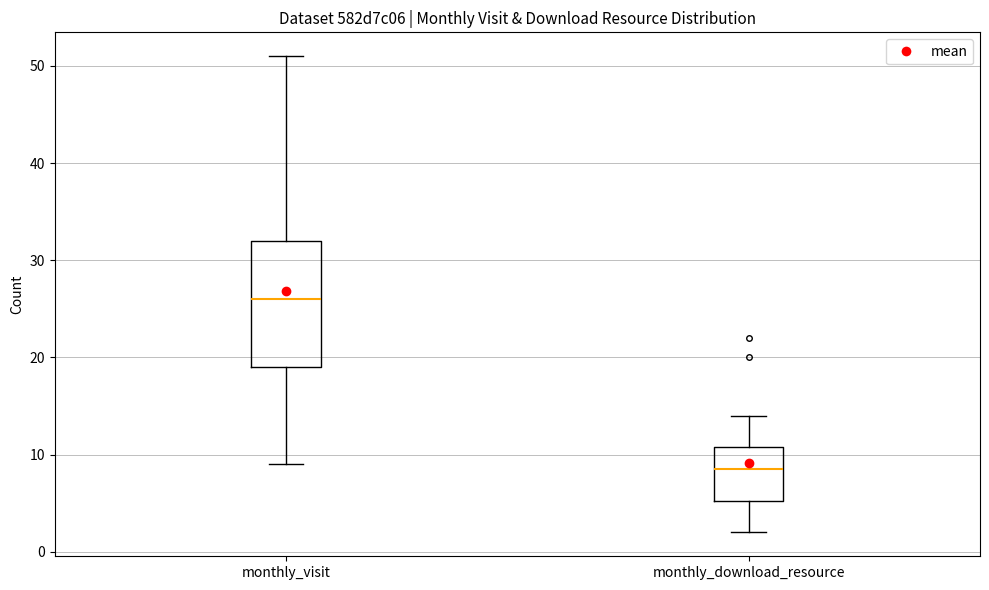

Reading left to right, transcribe this box plot: for each box, give where its median line is, the range the box spans, and where its two whiskers end, as read against the y-axis. The values are not printed on the chart, so give them approximately, as read against the axis.

monthly_visit: median 26, box 19 to 32, whiskers 9 to 51
monthly_download_resource: median 9, box 5 to 11, whiskers 2 to 14